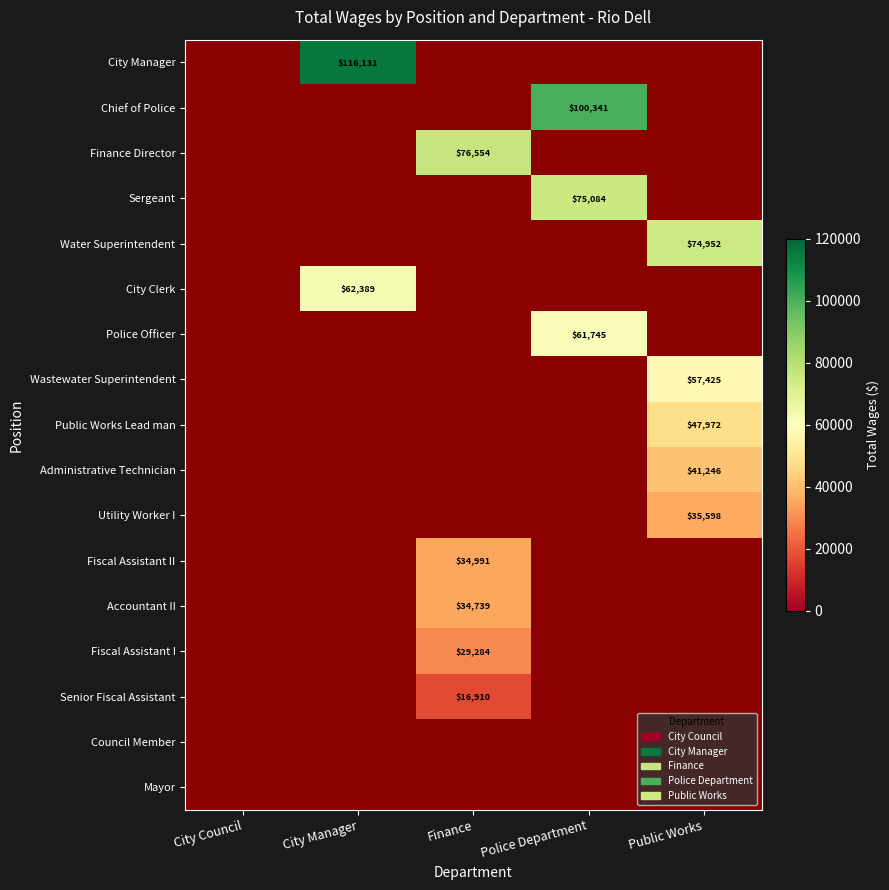

True or false: Utility Worker I has a value of 56162 at Public Works.

False